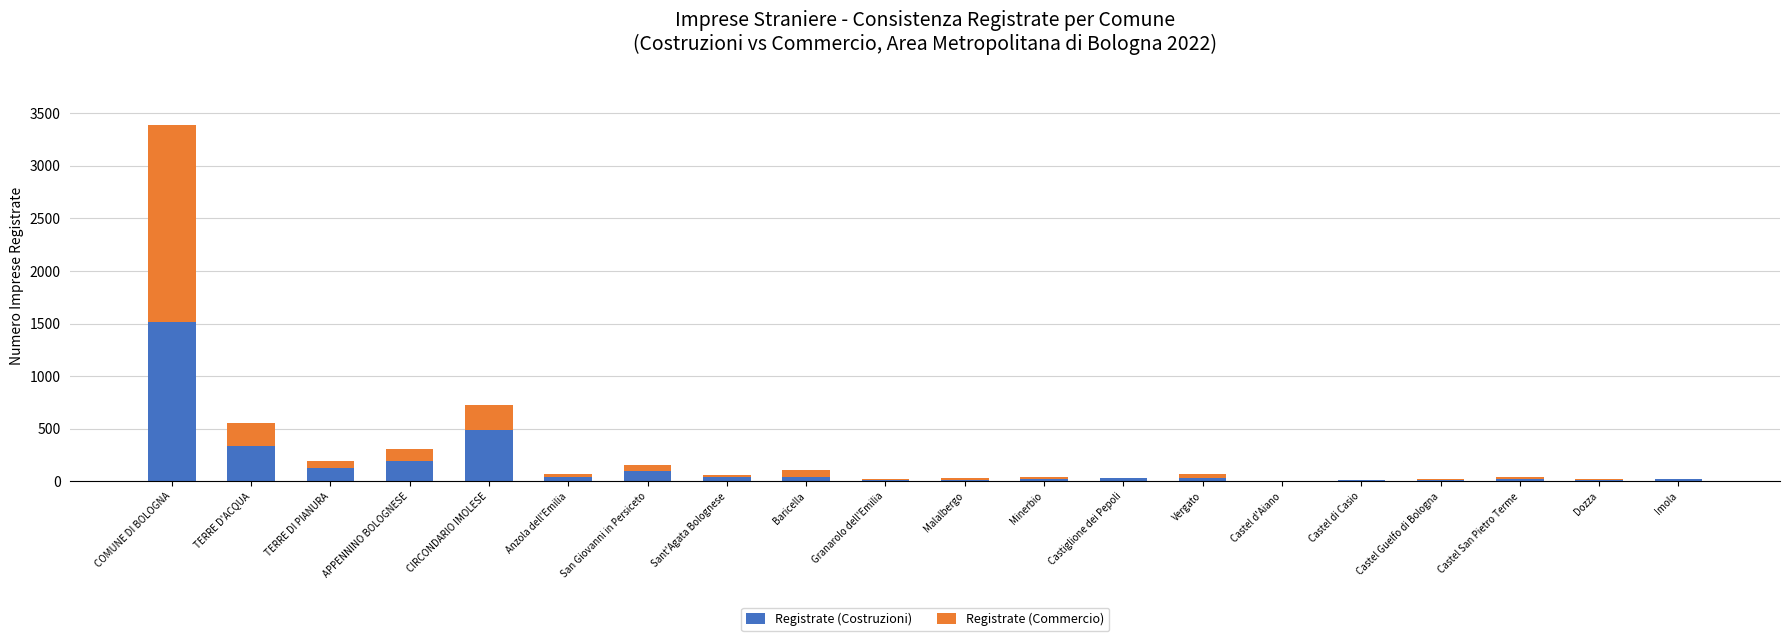

What is the maximum value for Registrate (Costruzioni)?

1514